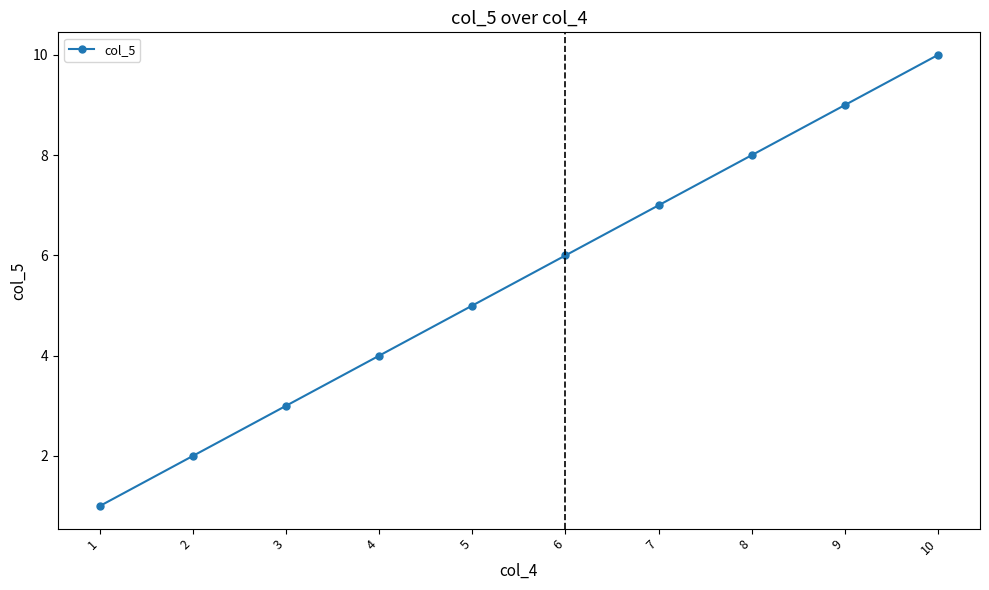

How many values are between 3 and 8?

6